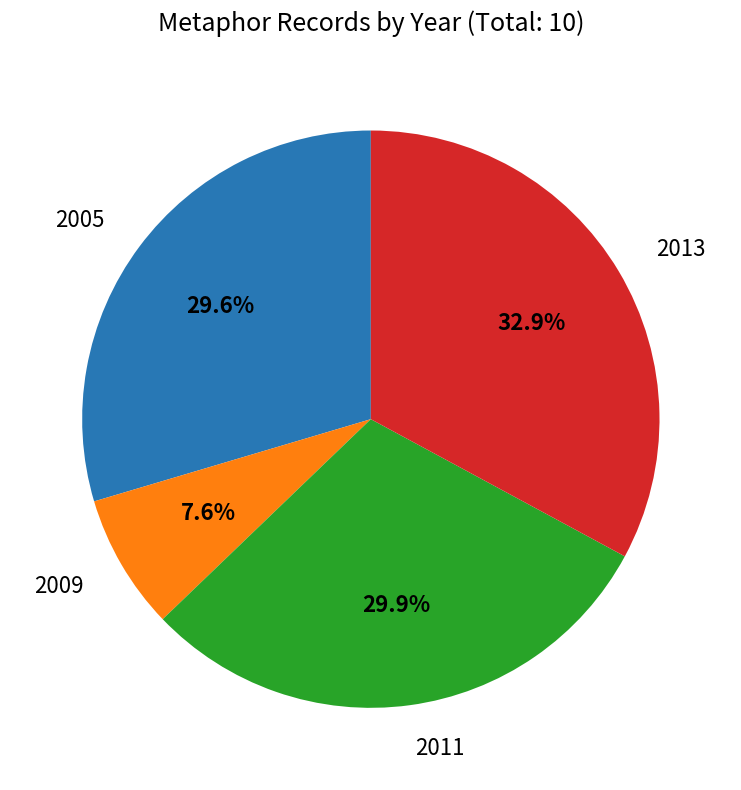

Is there a majority slice in this chart?

No